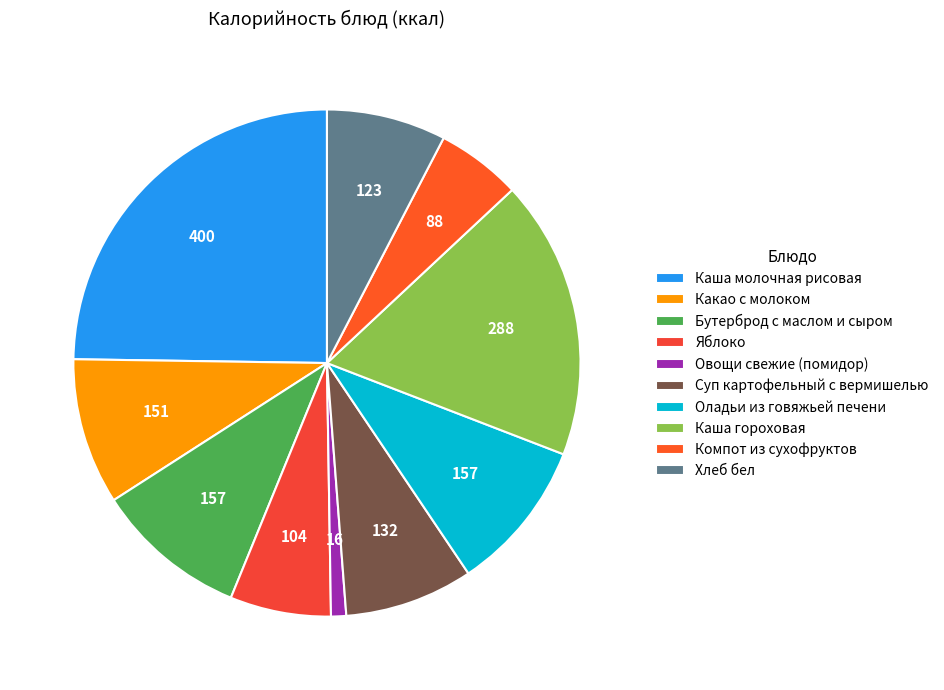

To the nearest percent, what percentage of the pie is Суп картофельный с вермишелью?

8%